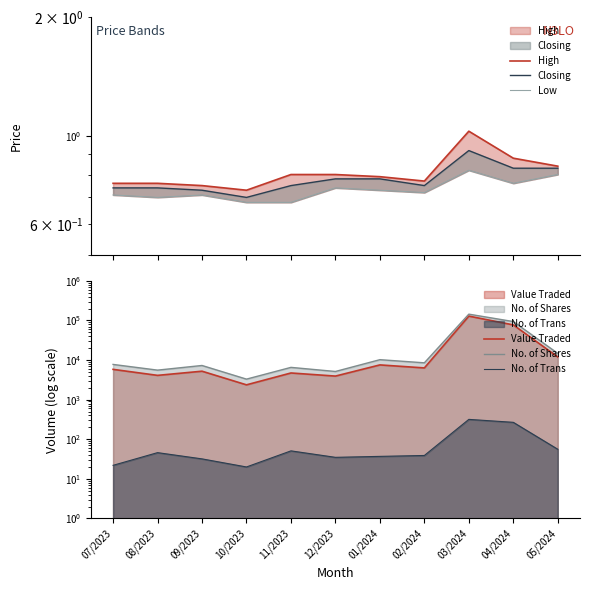

Between 08/2023 and 05/2024, which is larger?

05/2024